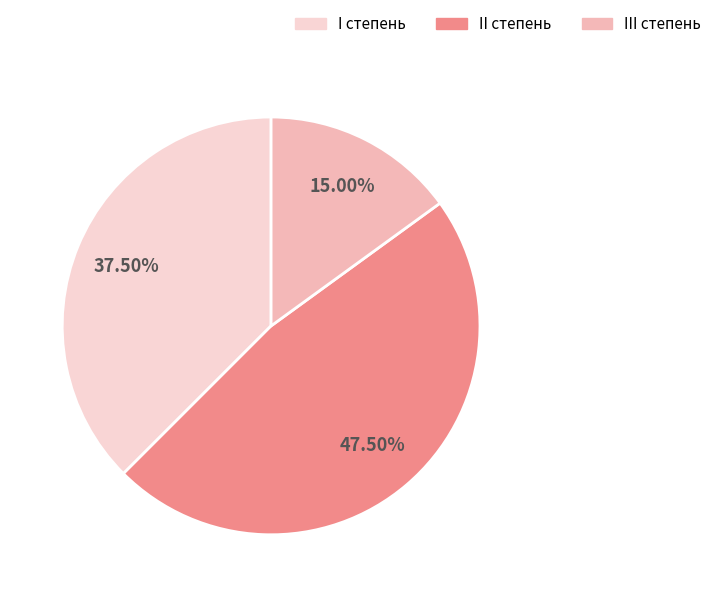

Does II степень account for over 50% of the chart?

No